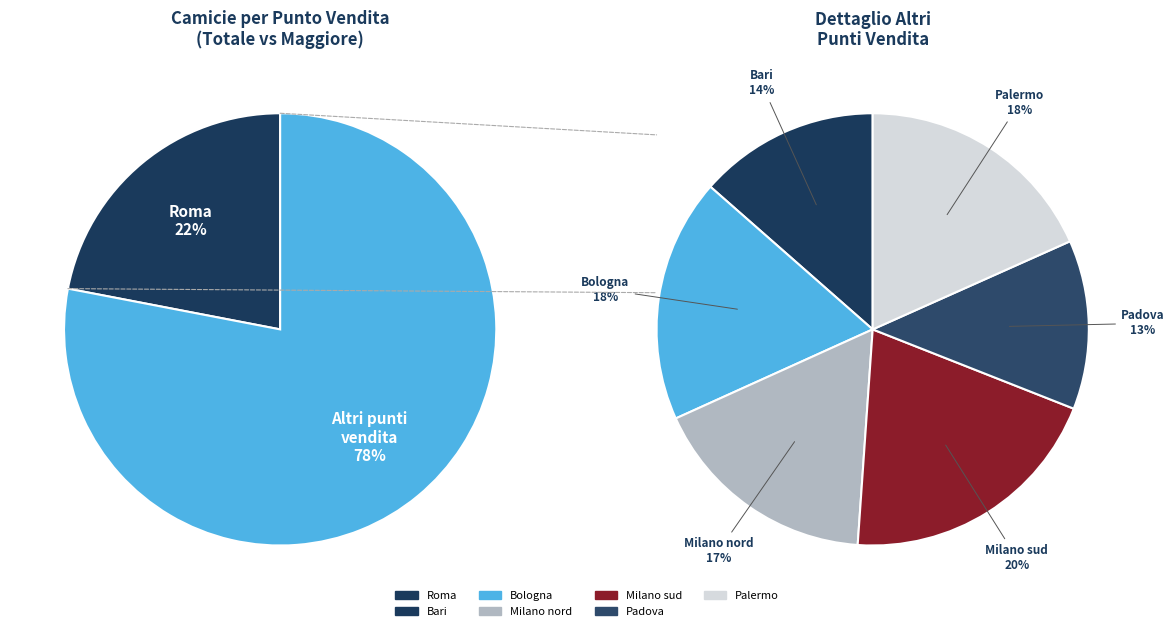

Is it true that Padova is 2% of the pie?

False